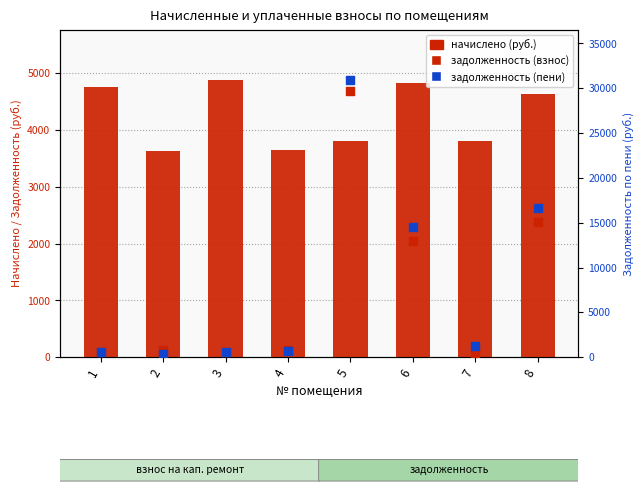

Which series reaches the maximum Y coordinate?

задолженность (пени)